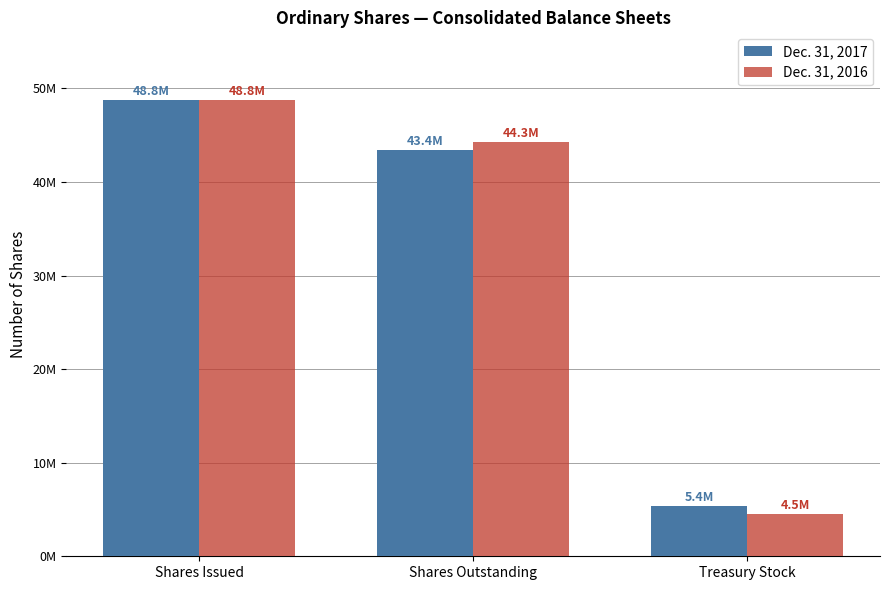

What are all the series names shown in the legend?

Dec. 31, 2017, Dec. 31, 2016